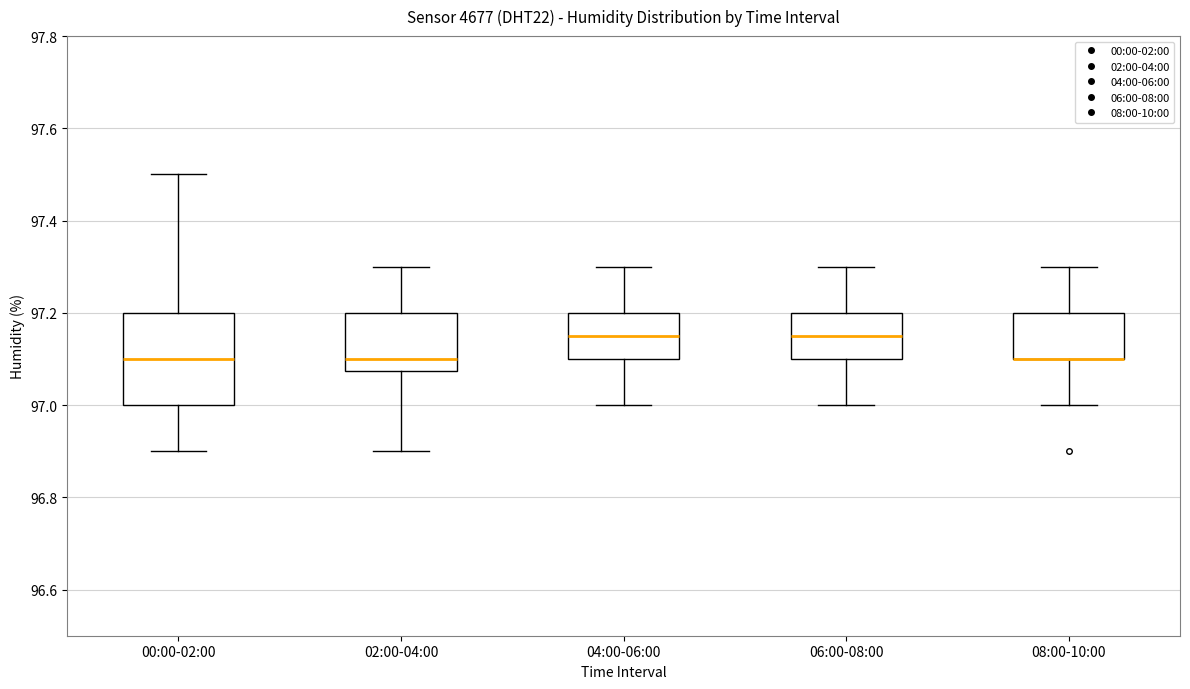

Reading left to right, transcribe this box plot: for each box, give where its median line is, the range the box spans, and where its two whiskers end, as read against the y-axis. The values are not printed on the chart, so give them approximately, as read against the axis.

00:00-02:00: median 97.10, box 97.00 to 97.20, whiskers 96.90 to 97.50
02:00-04:00: median 97.10, box 97.08 to 97.20, whiskers 96.90 to 97.30
04:00-06:00: median 97.16, box 97.10 to 97.20, whiskers 97.00 to 97.30
06:00-08:00: median 97.16, box 97.10 to 97.20, whiskers 97.00 to 97.30
08:00-10:00: median 97.10 (drawn on the box's lower edge), box 97.10 to 97.20, whiskers 97.00 to 97.30